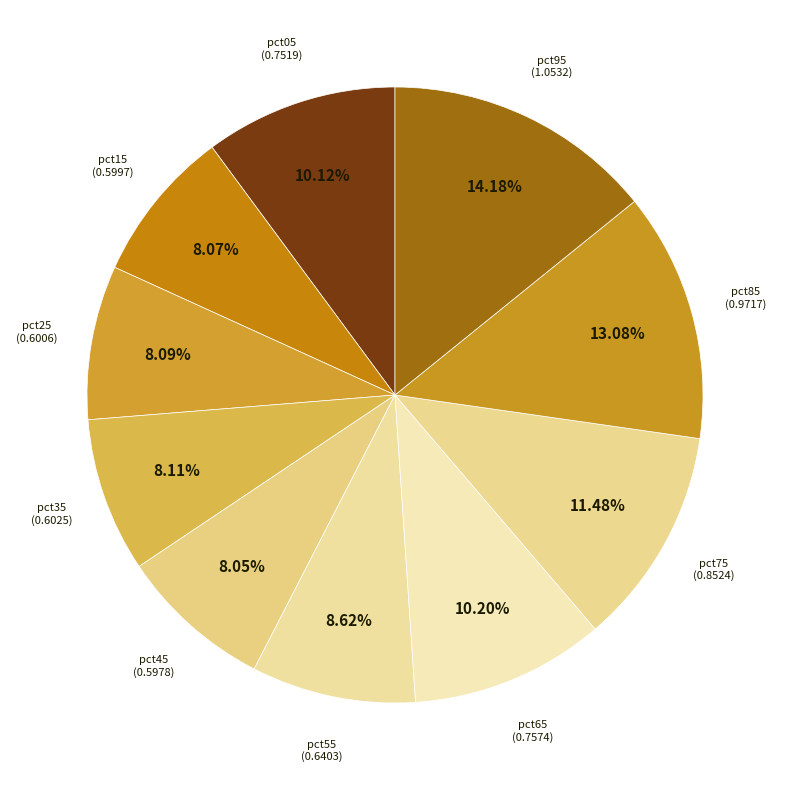

Count the number of slices in the pie.

10